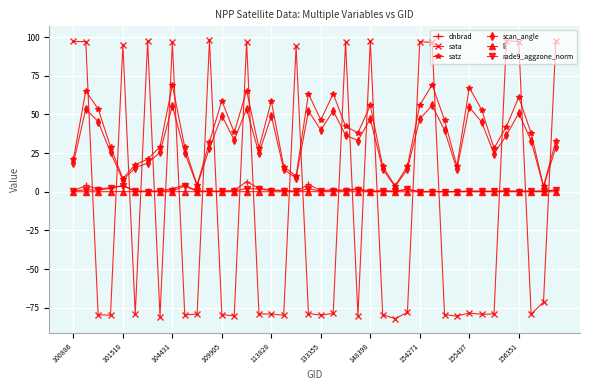

What is the difference between the maximum and second lowest values in the dnbrad series?

6.4